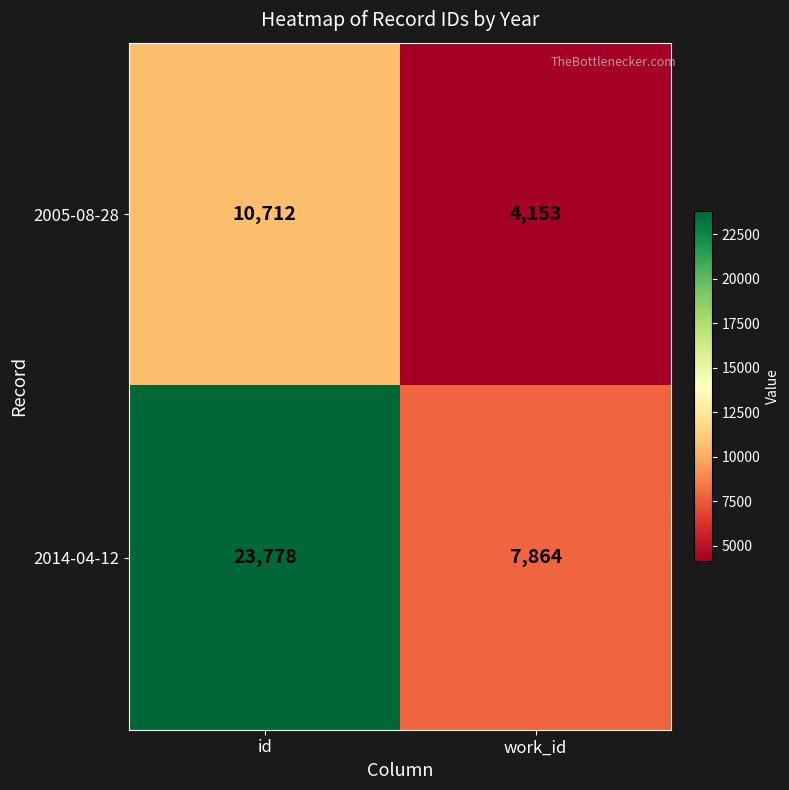

List the series in order of their peak value, lowest first.

2005-08-28, 2014-04-12